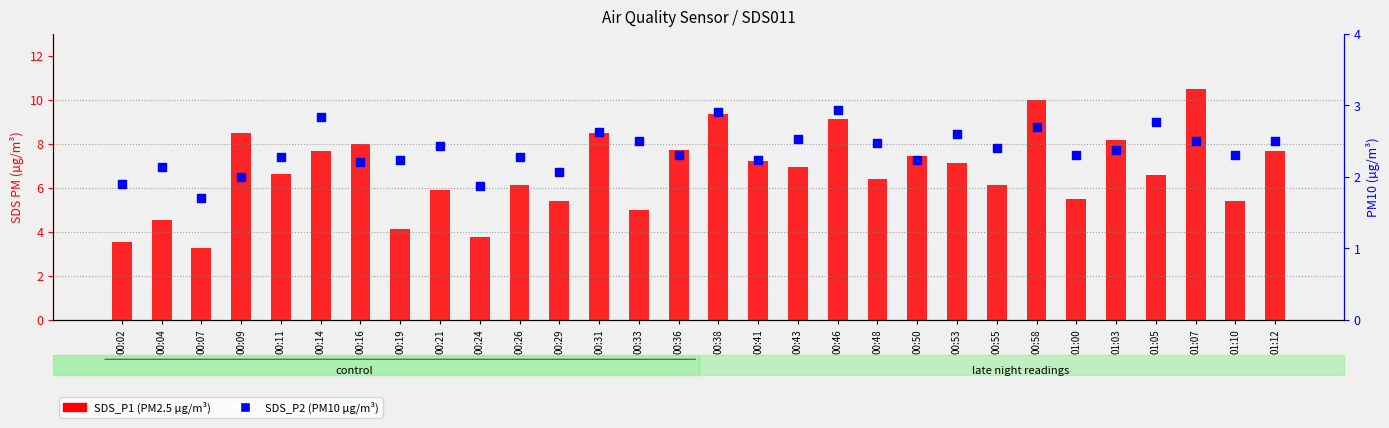

At which category is the sum across all series the highest?

01:07